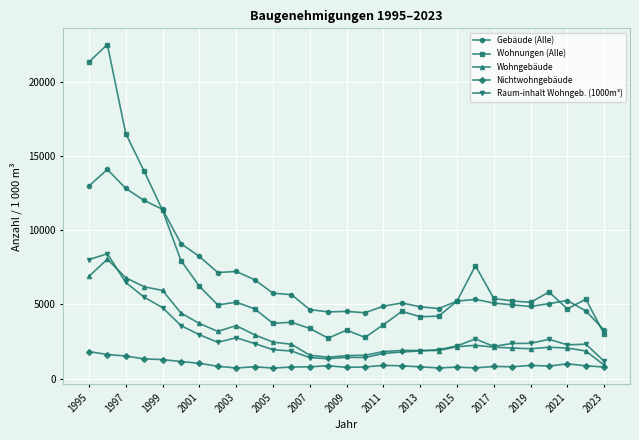

What is the smallest value displayed?

706